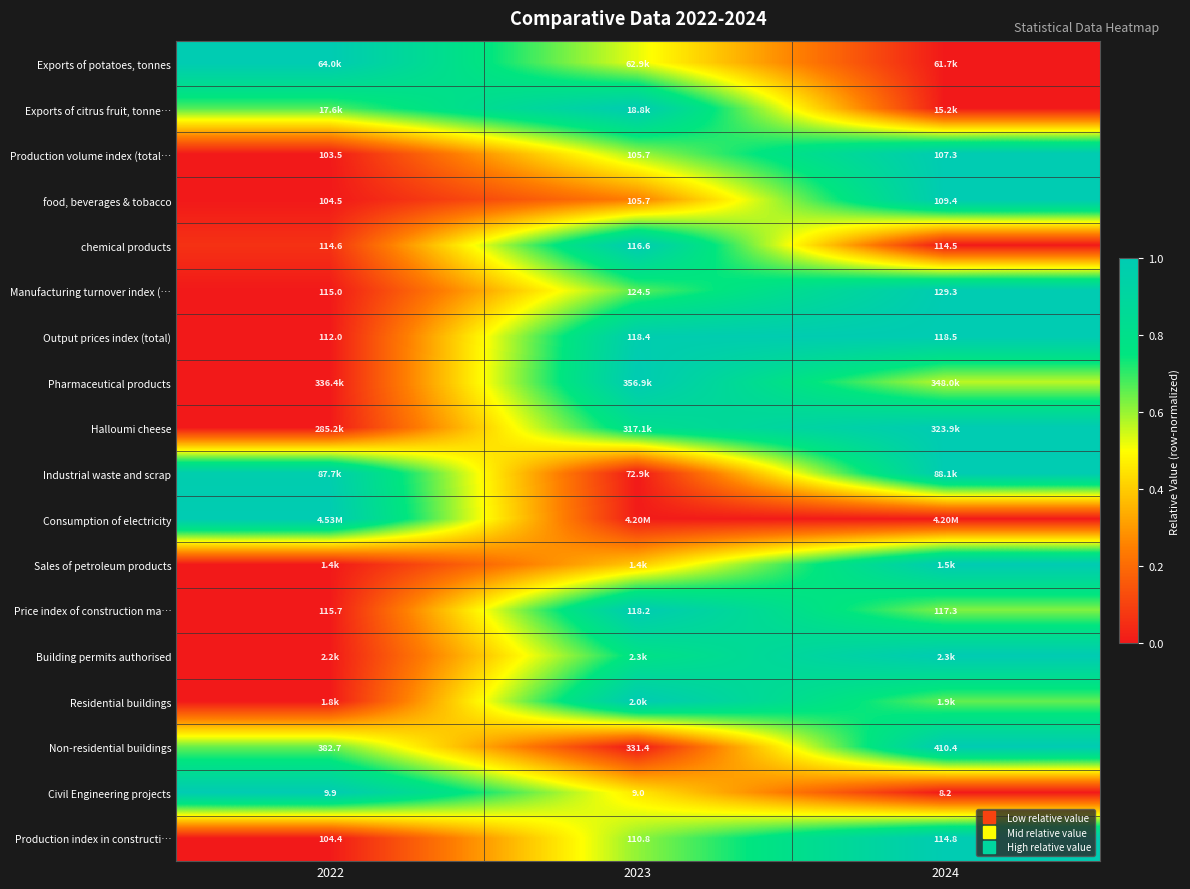

List the labels in order of Industrial waste and scrap value, smallest first.

2023, 2022, 2024